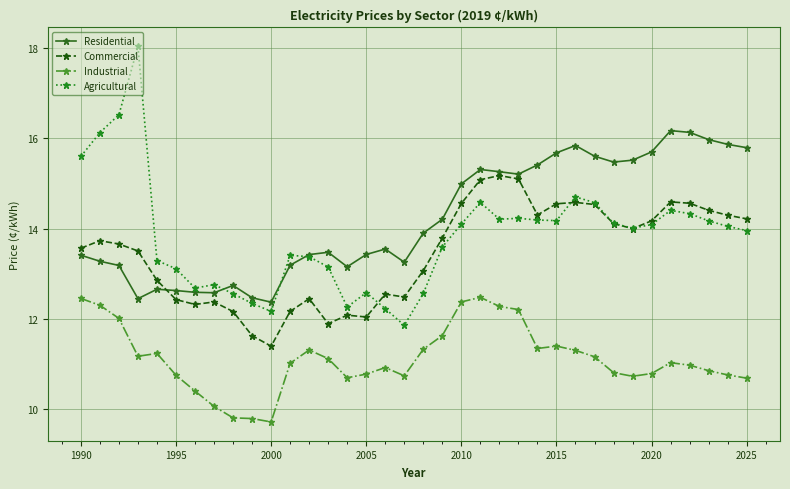

Does the chart have visible grid lines?

Yes